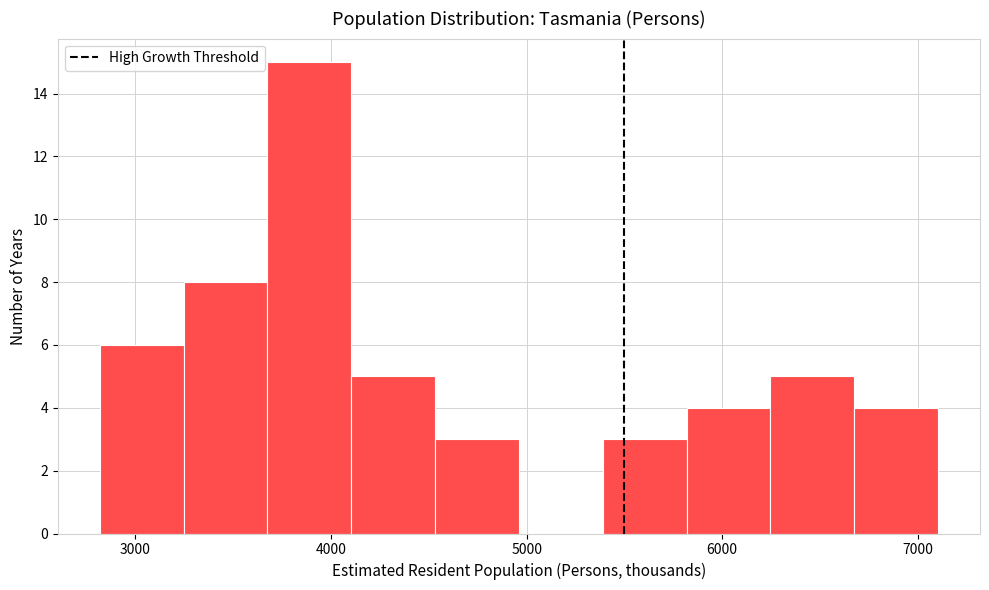

Reading left to right, transcribe this chart: for each bar, give the range it covers on the x-axis and its height. Neither the bar edges nor the heights are printed on the chart, so give them approximately, as read against the axes.

2800 to 3200: 6
3200 to 3700: 8
3700 to 4100: 15
4100 to 4500: 5
4500 to 5000: 3
5000 to 5400: 0
5400 to 5800: 3
5800 to 6200: 4
6200 to 6700: 5
6700 to 7100: 4